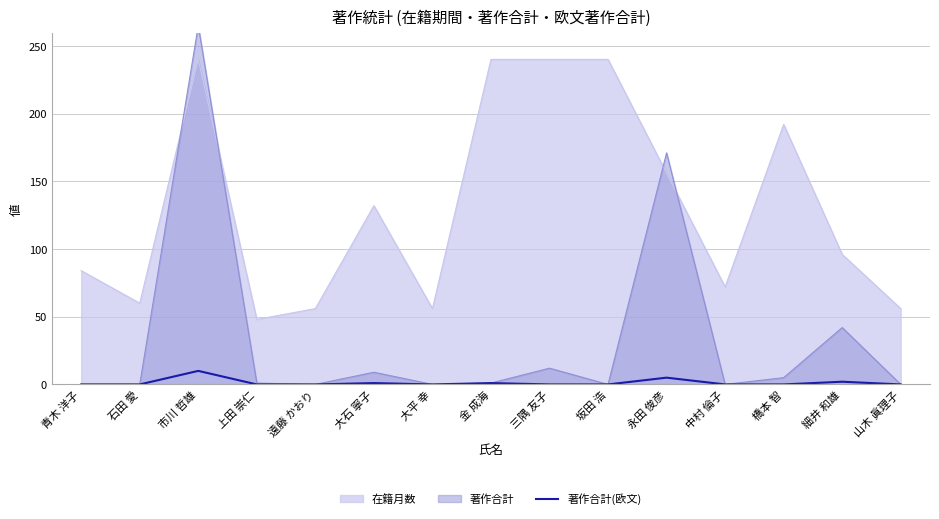

How many categories are shown in the chart?

15